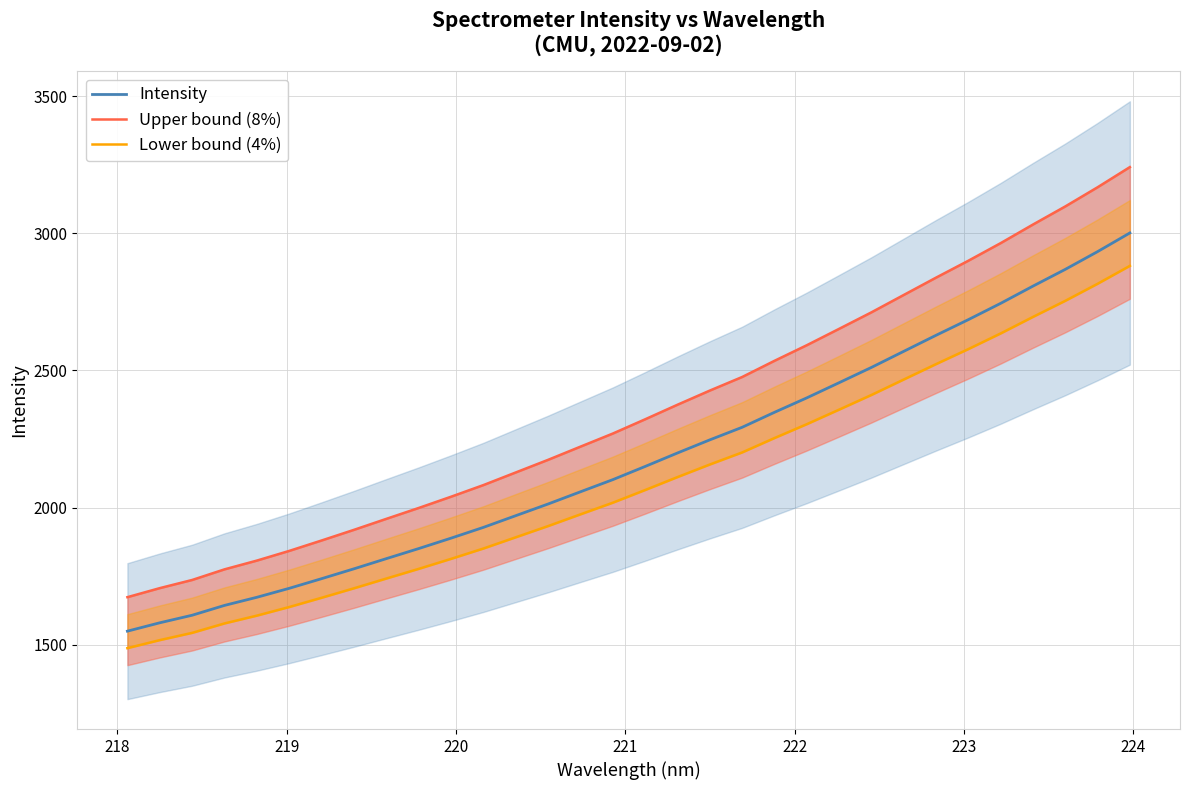

Reading left to right, transcribe all the data shown in this chart.

Intensity: 1549.3	1579.8	1607.4	1643.3	1672.9	1705.6	1740.7	1776.7	1813.8	1850.5	1888.5	1927.8	1970.4	2013.1	2057.6	2101.8	2149.9	2199.1	2246.9	2292.7	2347.4	2400.0	2455.3	2511.1	2569.7	2628.2	2685.3	2744.8	2807.6	2868.6	2933.4	3001.5
Upper bound (8%): 1673.3	1706.2	1736.0	1774.7	1806.7	1842.0	1880.0	1918.9	1958.9	1998.5	2039.6	2082.0	2128.1	2174.1	2222.2	2269.9	2321.9	2375.0	2426.6	2476.1	2535.2	2592.0	2651.8	2711.9	2775.3	2838.5	2900.2	2964.4	3032.2	3098.1	3168.0	3241.6
Lower bound (4%): 1487.3	1516.7	1543.1	1577.5	1605.9	1637.4	1671.1	1705.6	1741.2	1776.5	1813.0	1850.7	1891.6	1932.5	1975.3	2017.7	2063.9	2111.1	2157.0	2201.0	2253.5	2304.0	2357.1	2410.6	2466.9	2523.1	2577.9	2635.0	2695.3	2753.9	2816.0	2881.4